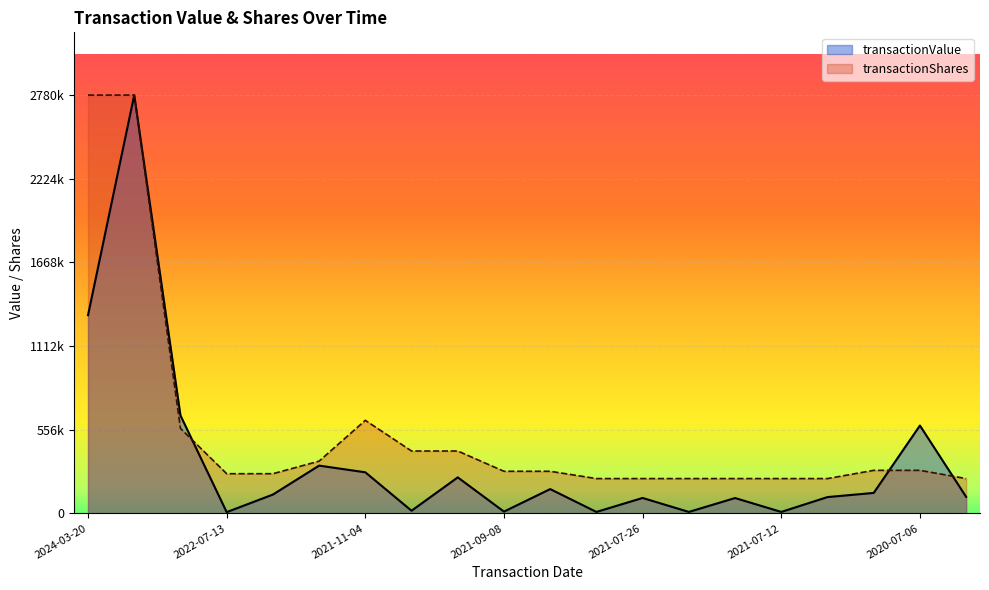

How many lines are shown in the chart?

2